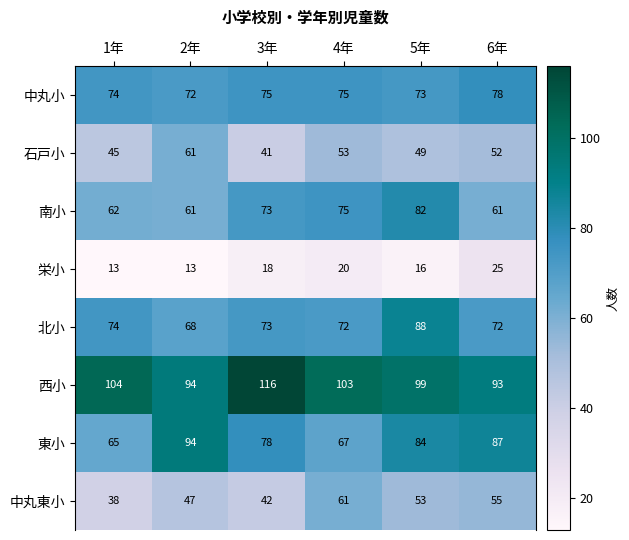

Between 4年 and 5年, which series saw the biggest shift?

東小